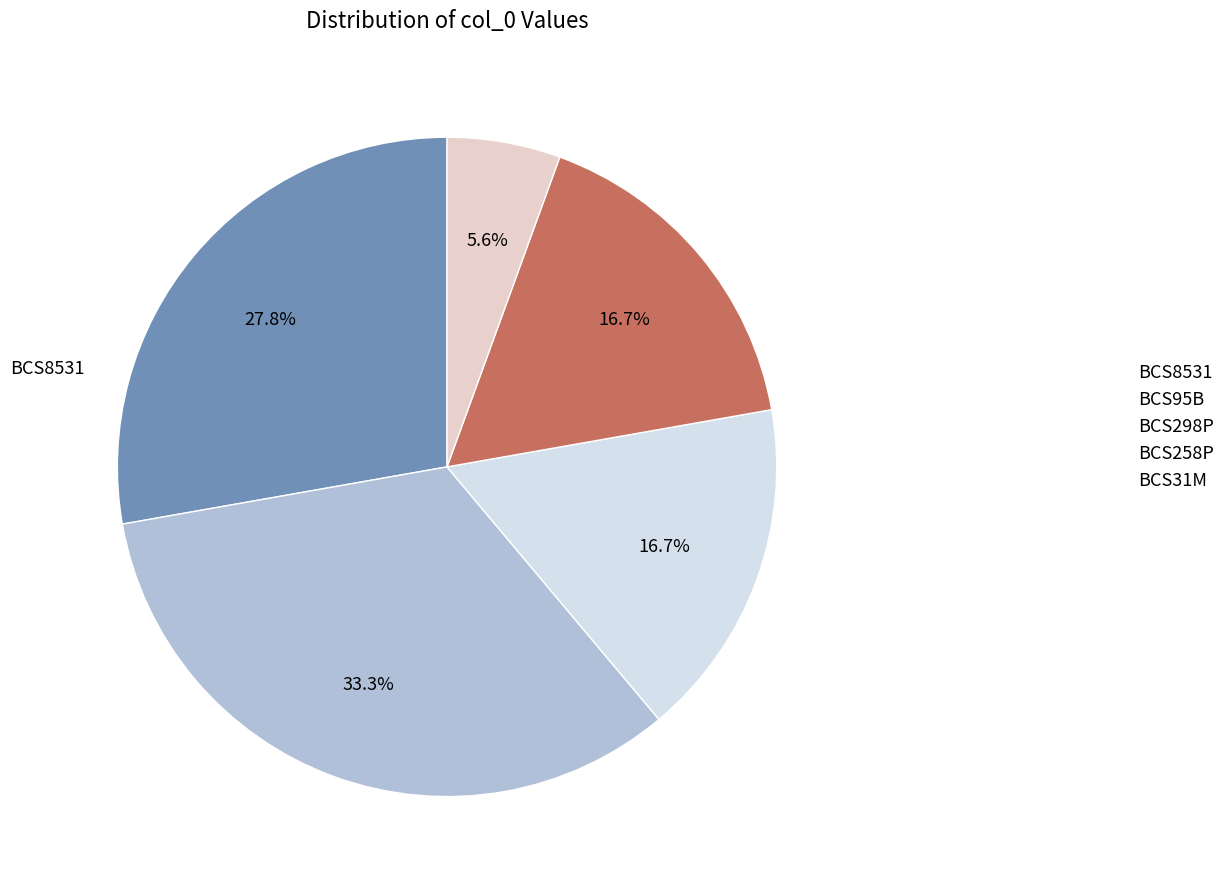

How many slices are in this pie chart?

5